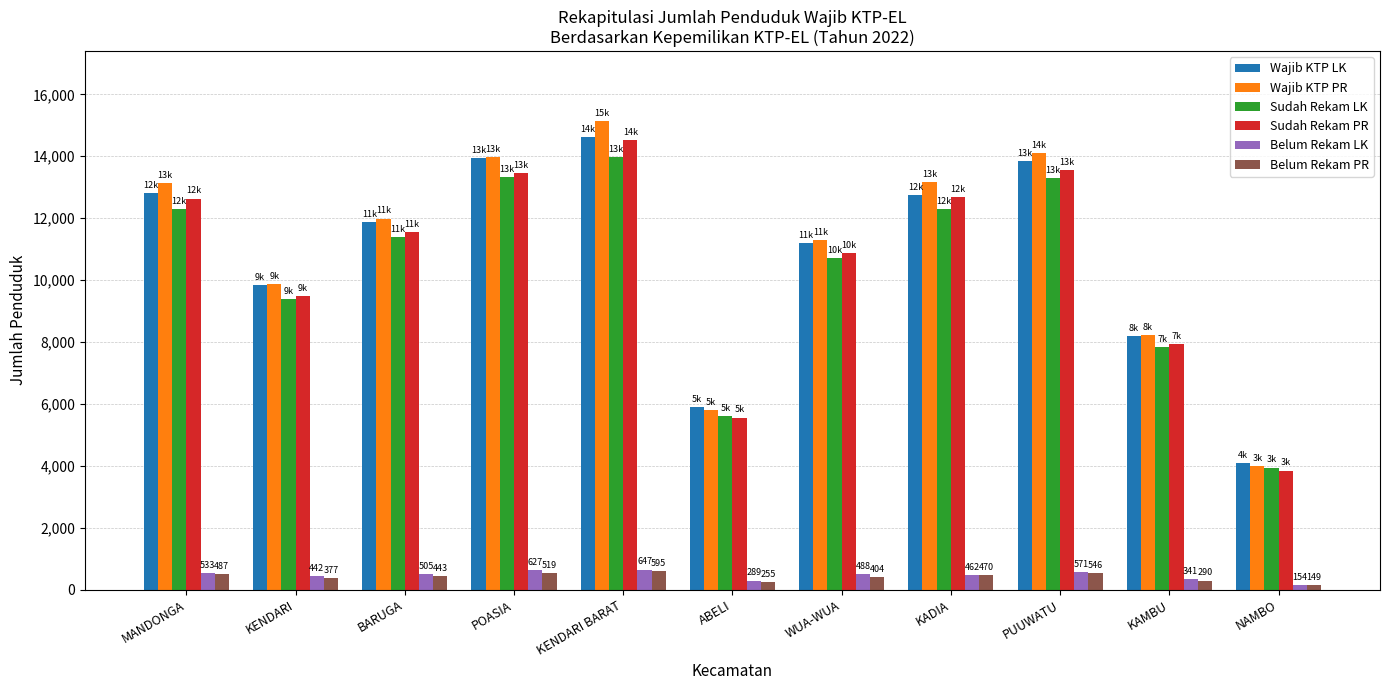

Is the value of Belum Rekam LK at KADIA greater than the value of Sudah Rekam PR at MANDONGA?

No